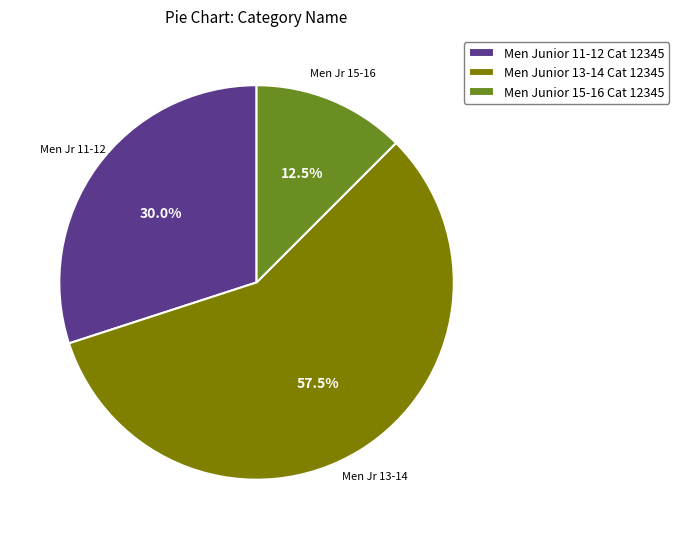

What portion of the pie excludes Men Junior 15-16 Cat 12345?

87.5%